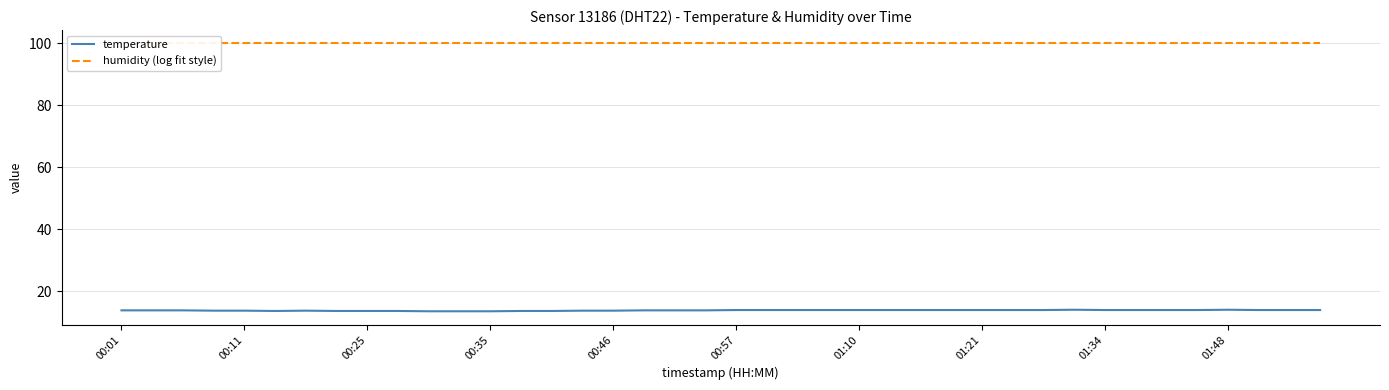

The value of temperature at 15 is 13.8. True or false?

True